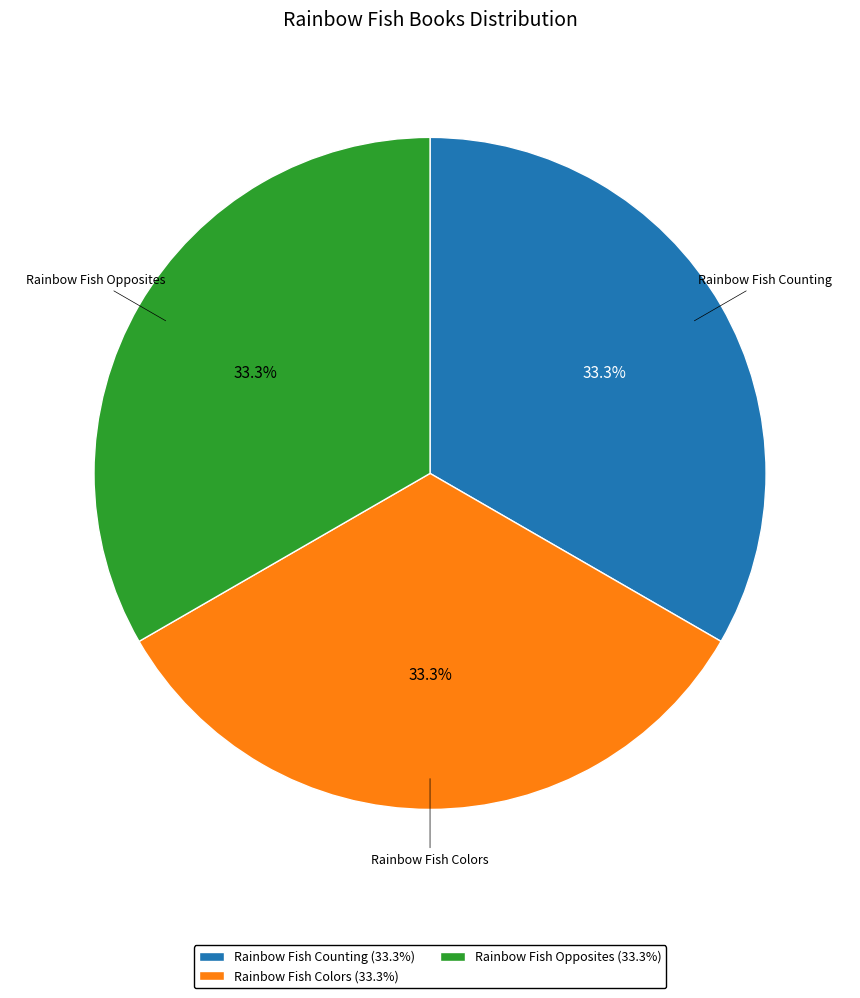

What is the ratio of the value at Rainbow Fish Colors to the value at Rainbow Fish Counting?

1.0